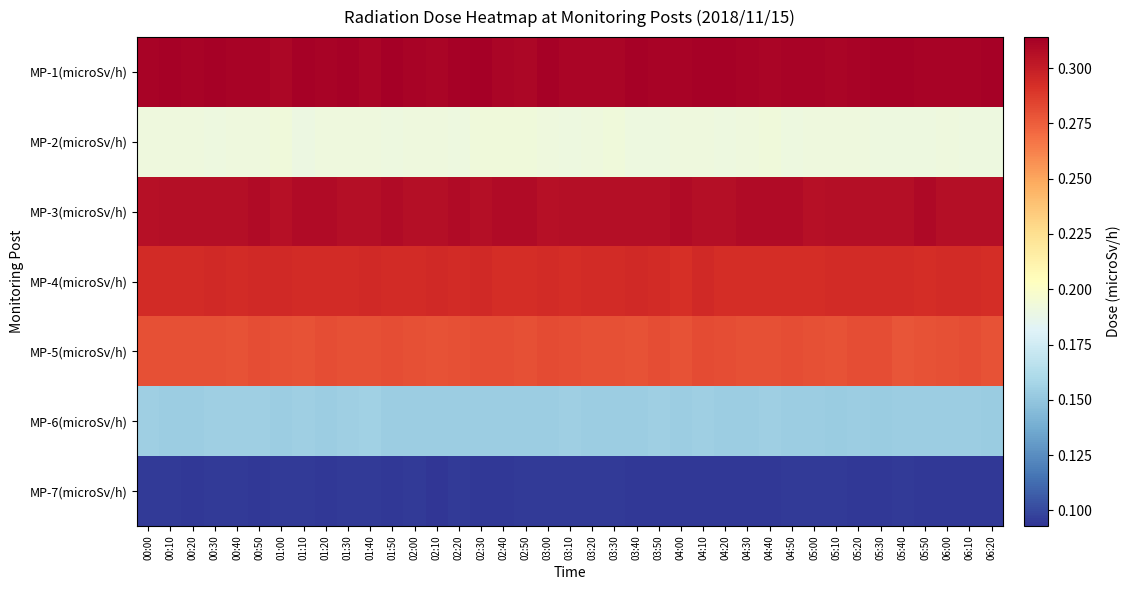

Rank the series at 00:10 from highest to lowest value.

MP-1(microSv/h), MP-3(microSv/h), MP-4(microSv/h), MP-5(microSv/h), MP-2(microSv/h), MP-6(microSv/h), MP-7(microSv/h)